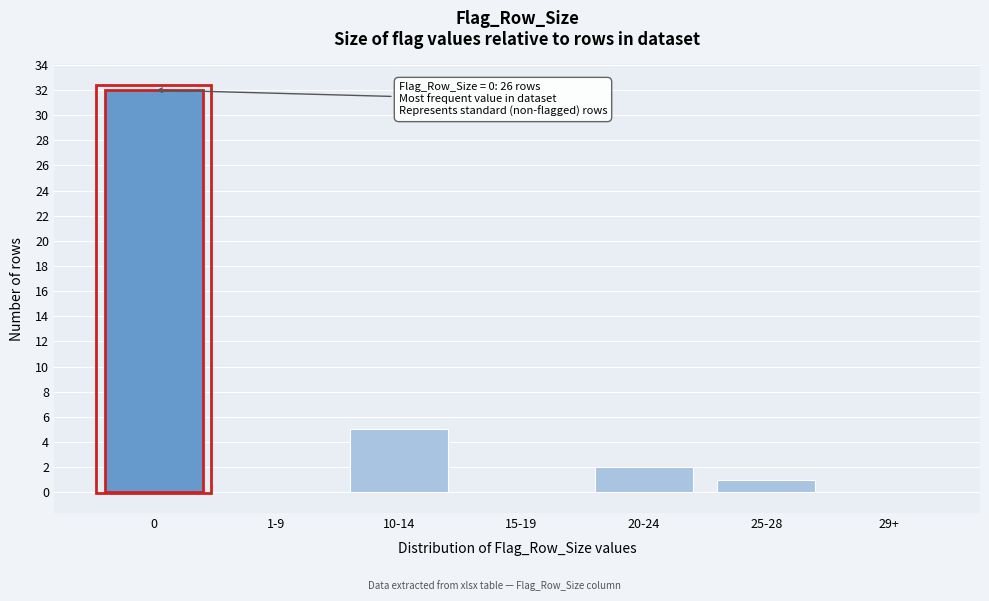

Reading right to left, transcribe all the data shown in this chart.

29+=0	25-28=1	20-24=2	15-19=0	10-14=5	1-9=0	0=32